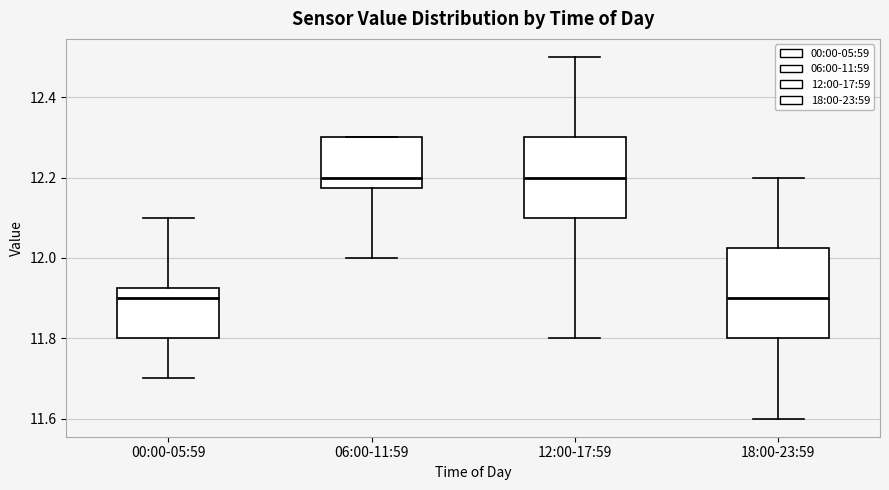

Reading left to right, read every box against the y-axis: the position of its median line, the range the box covers, and the ends of its whiskers. The values are not printed on the chart, so give them approximately, as read against the axis.

00:00-05:59: median 11.90, box 11.80 to 11.92, whiskers 11.70 to 12.10
06:00-11:59: median 12.20, box 12.18 to 12.30, whiskers 12.00 to 12.30
12:00-17:59: median 12.20, box 12.10 to 12.30, whiskers 11.80 to 12.50
18:00-23:59: median 11.90, box 11.80 to 12.02, whiskers 11.60 to 12.20